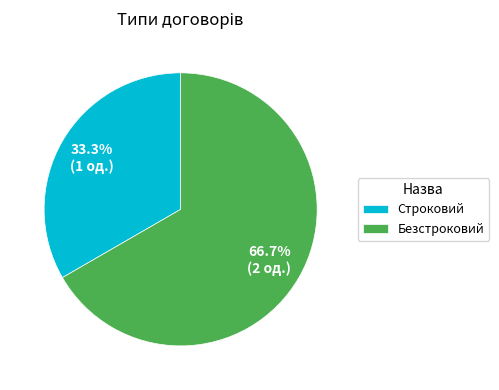

Which has a higher value, Безстроковий or Строковий?

Безстроковий